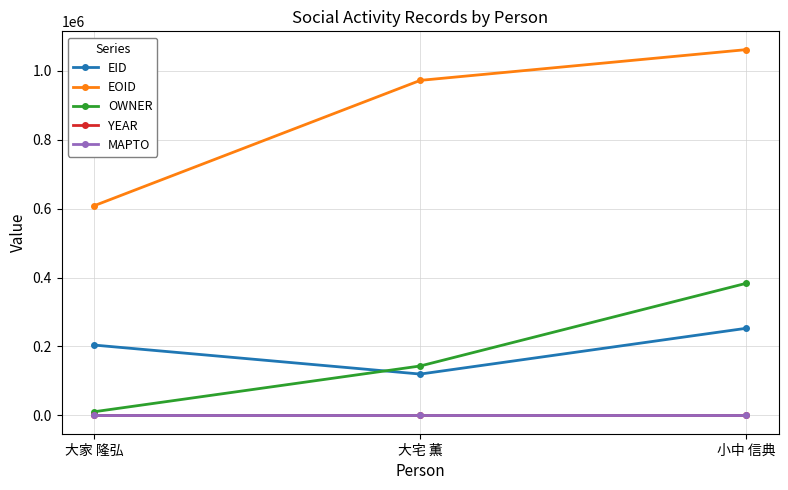

Which series has the largest total across all categories?

EOID